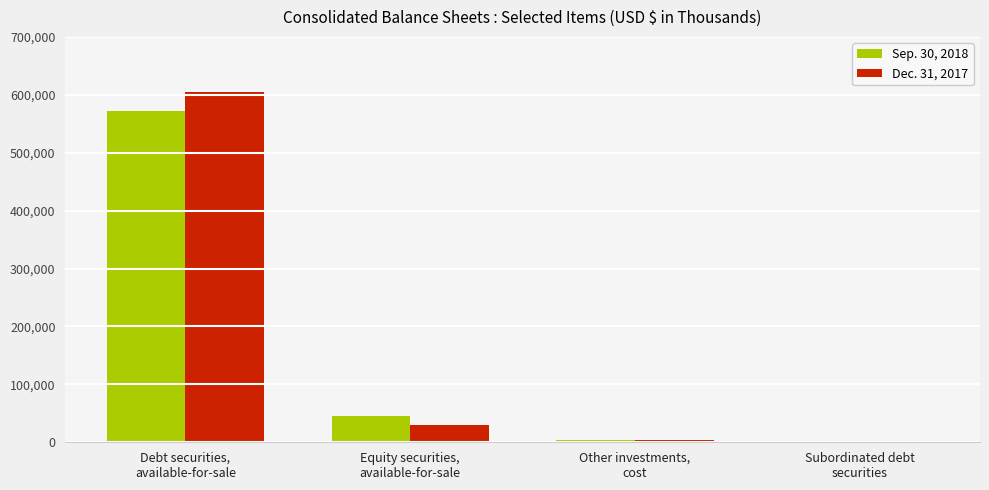

Does the chart contain stacked bars?

No